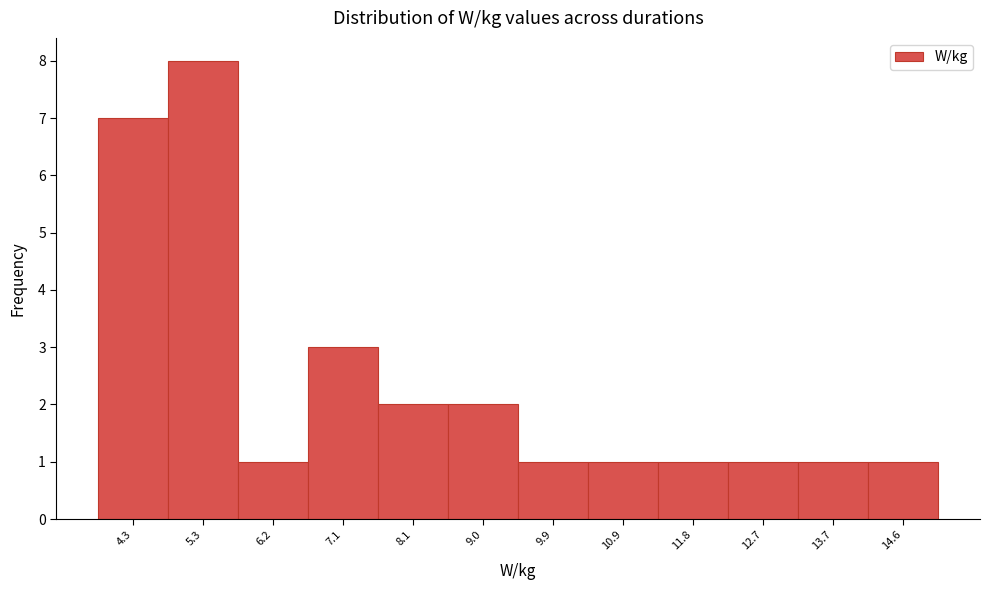

Reading left to right, what are all the values shown in this chart?

7	8	1	3	2	2	1	1	1	1	1	1